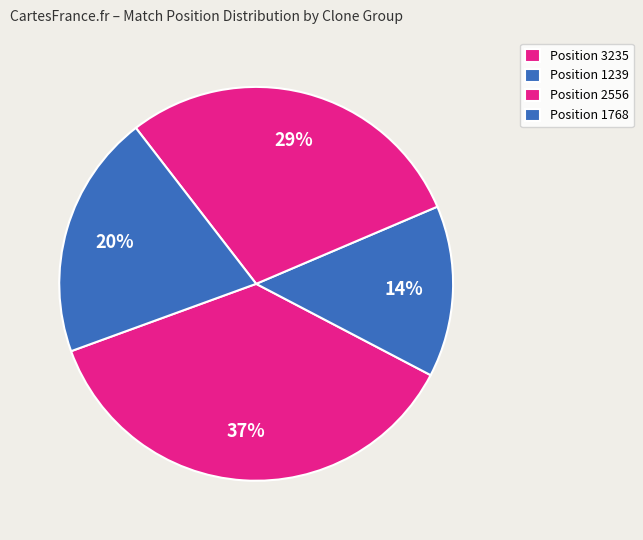

How many segments does this pie chart have?

4